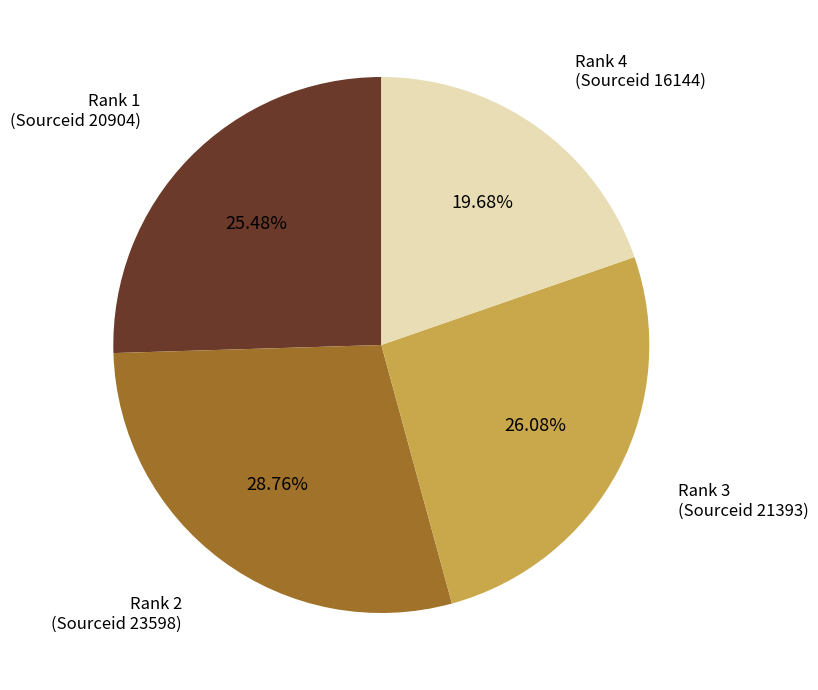

Does any single category account for the majority?

No